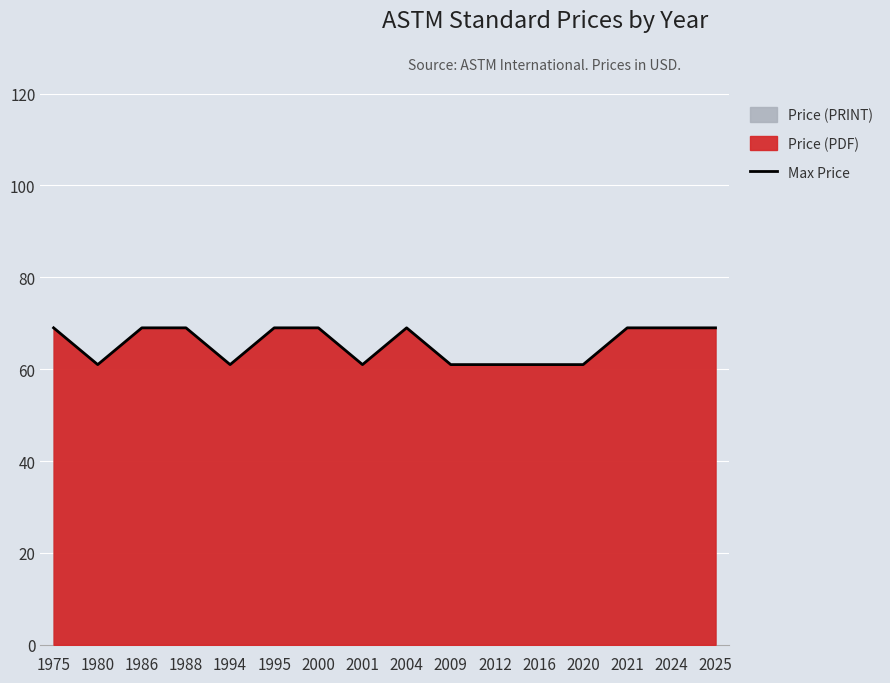

Reading left to right, what are all the values shown in this chart?

69	61	69	69	61	69	69	61	69	61	61	61	61	69	69	69